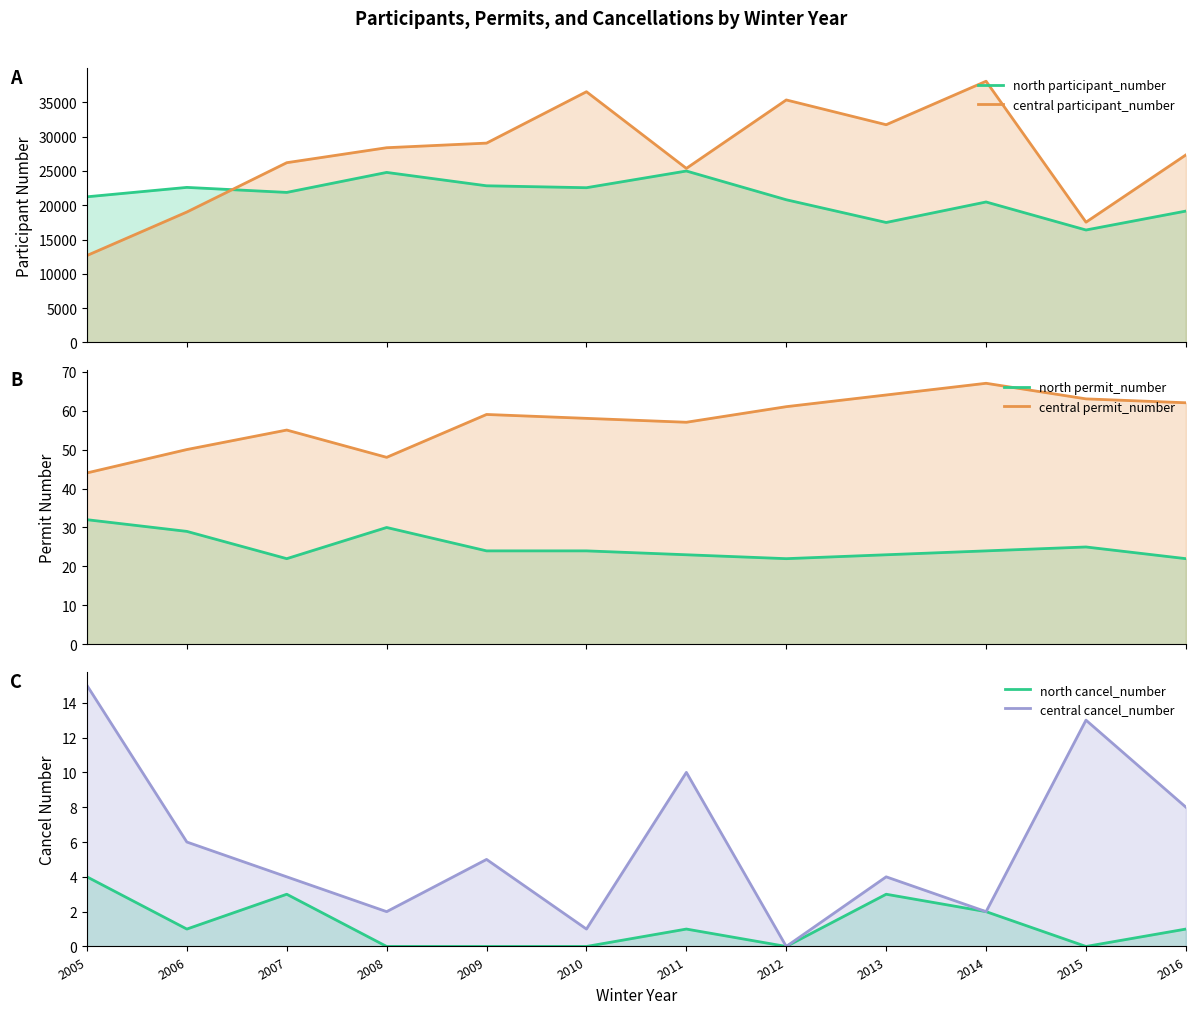

What is the difference between the second highest and second lowest values in the north participant_number series?

7304